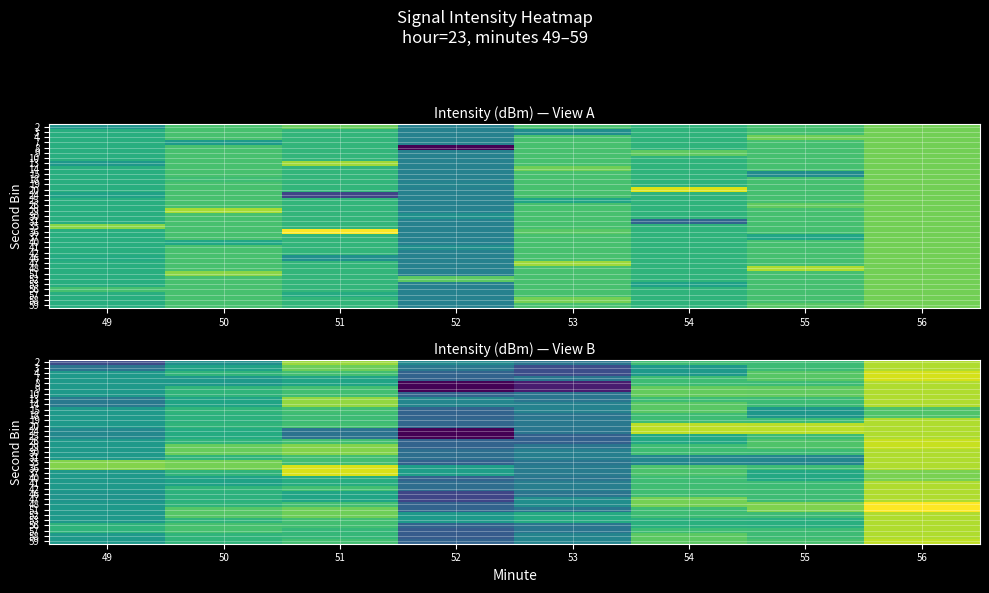

True or false: row_20 has a value of -108.7 at 50.

True